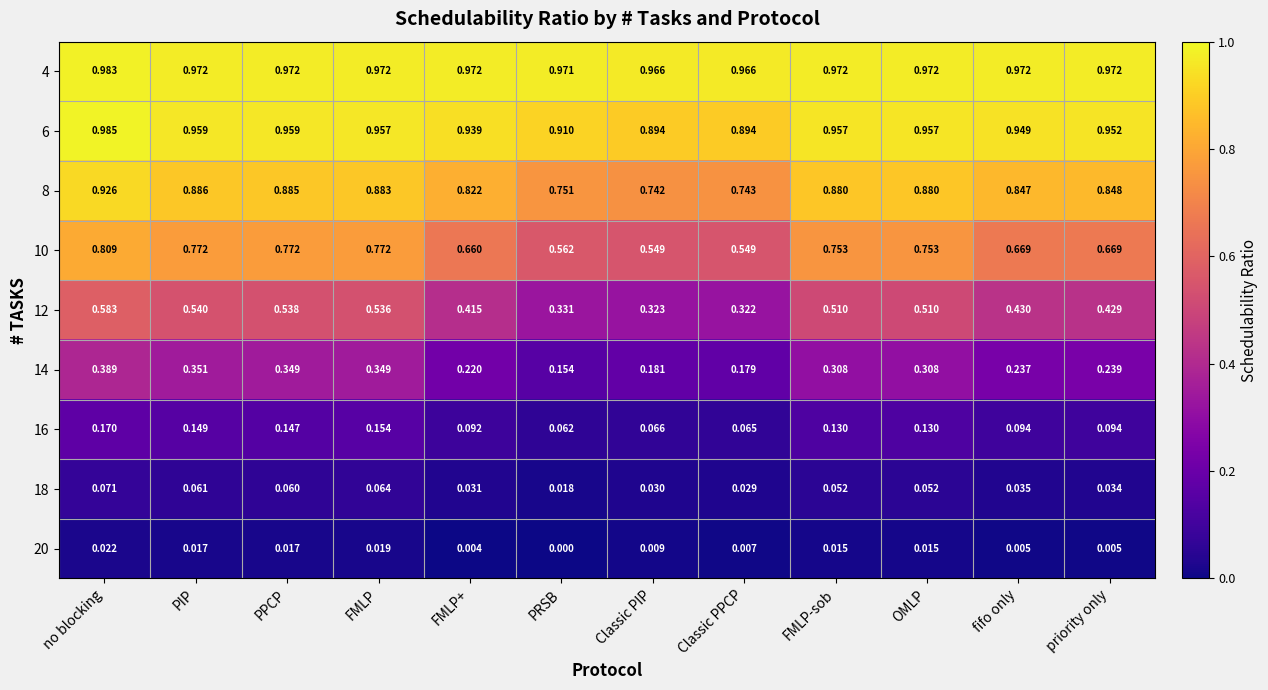

Which series changed the most between no blocking and FMLP+?

14